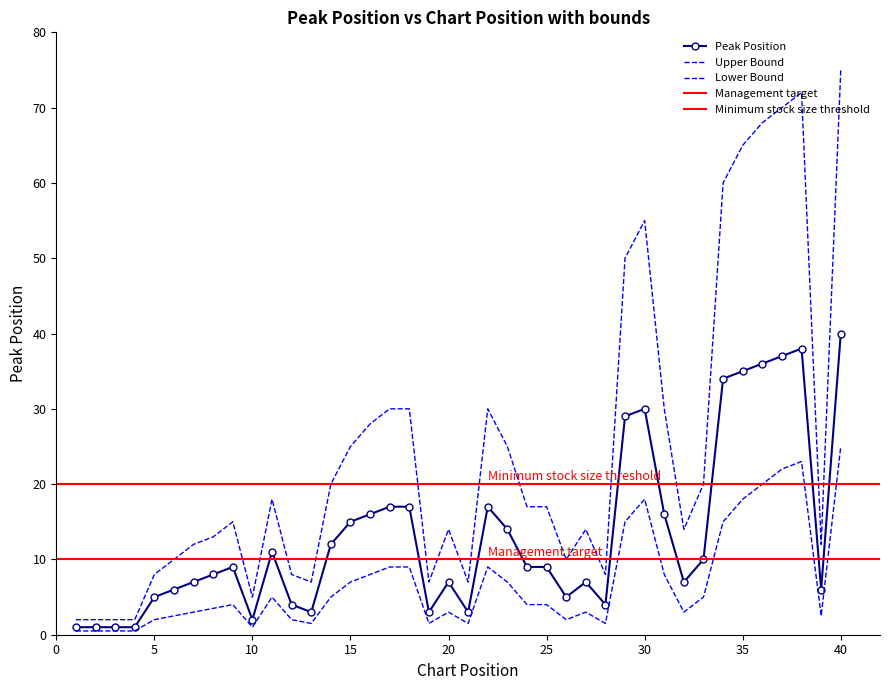

Reading left to right, list all the values displayed in this chart.

Peak Position: 1=1.0	2=1.0	3=1.0	4=1.0	5=5.0	6=6.0	7=7.0	8=8.0	9=9.0	10=2.0	11=11.0	12=4.0	13=3.0	14=12.0	15=15.0	16=16.0	17=17.0	18=17.0	19=3.0	20=7.0	21=3.0	22=17.0	23=14.0	24=9.0	25=9.0	26=5.0	27=7.0	28=4.0	29=29.0	30=30.0	31=16.0	32=7.0	33=10.0	34=34.0	35=35.0	36=36.0	37=37.0	38=38.0	39=6.0	40=40.0
Upper Bound: 1=2.0	2=2.0	3=2.0	4=2.0	5=8.0	6=10.0	7=12.0	8=13.0	9=15.0	10=5.0	11=18.0	12=8.0	13=7.0	14=20.0	15=25.0	16=28.0	17=30.0	18=30.0	19=7.0	20=14.0	21=7.0	22=30.0	23=25.0	24=17.0	25=17.0	26=10.0	27=14.0	28=8.0	29=50.0	30=55.0	31=30.0	32=14.0	33=20.0	34=60.0	35=65.0	36=68.0	37=70.0	38=72.0	39=12.0	40=75.0
Lower Bound: 1=0.5	2=0.5	3=0.5	4=0.5	5=2.0	6=2.5	7=3.0	8=3.5	9=4.0	10=1.0	11=5.0	12=2.0	13=1.5	14=5.0	15=7.0	16=8.0	17=9.0	18=9.0	19=1.5	20=3.0	21=1.5	22=9.0	23=7.0	24=4.0	25=4.0	26=2.0	27=3.0	28=1.5	29=15.0	30=18.0	31=8.0	32=3.0	33=5.0	34=15.0	35=18.0	36=20.0	37=22.0	38=23.0	39=2.5	40=25.0